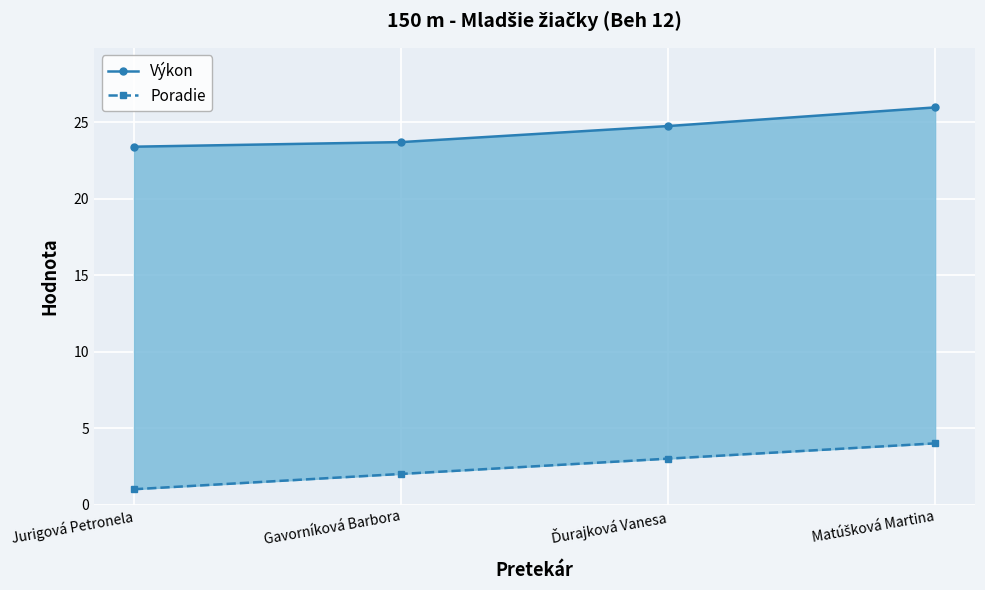

Which series has the largest total across all categories?

Výkon